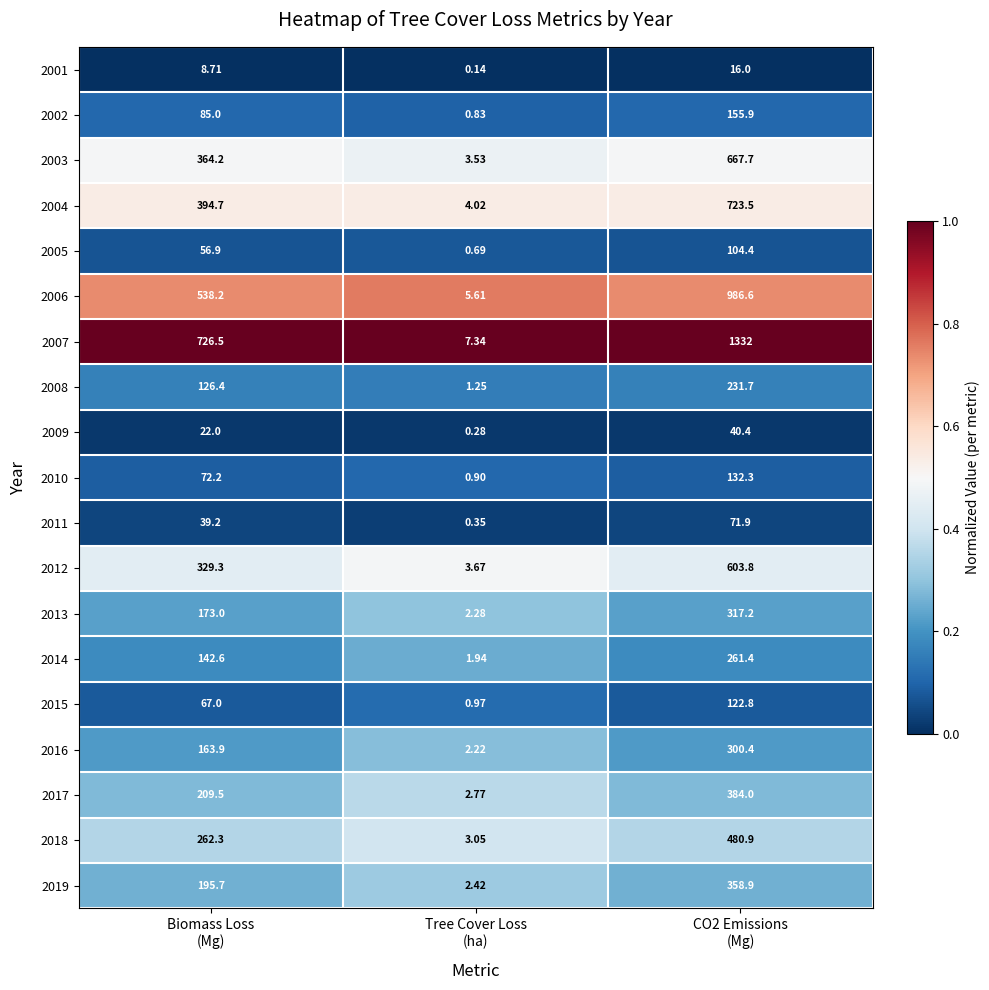

At which category is the sum across all series the highest?

CO2 Emissions
(Mg)